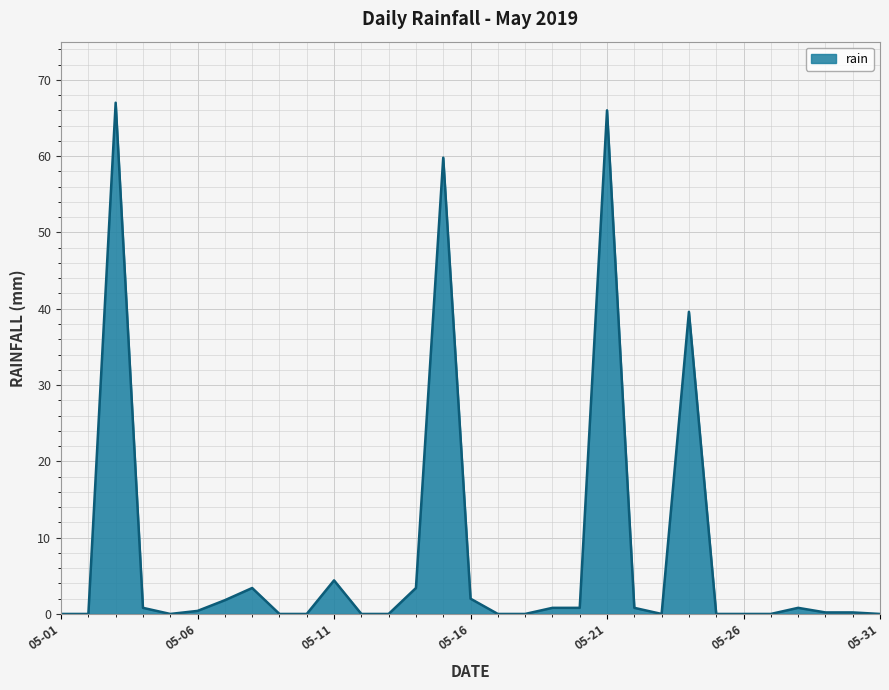

What is the greatest value displayed?

67.0